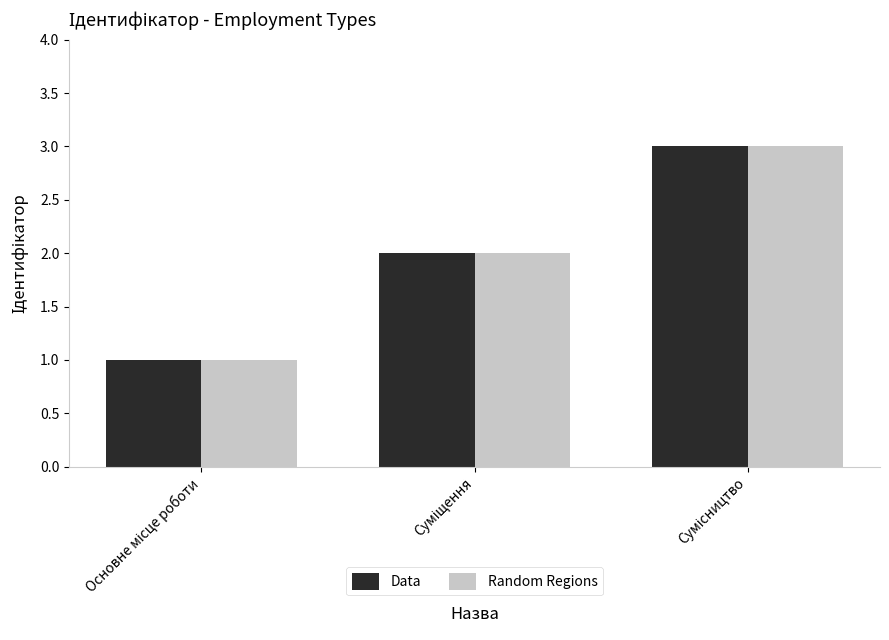

What is the maximum value for Data?

3